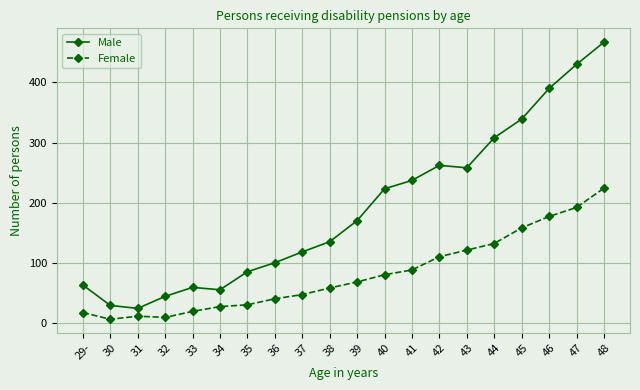

What is the average value of the Female series?

81